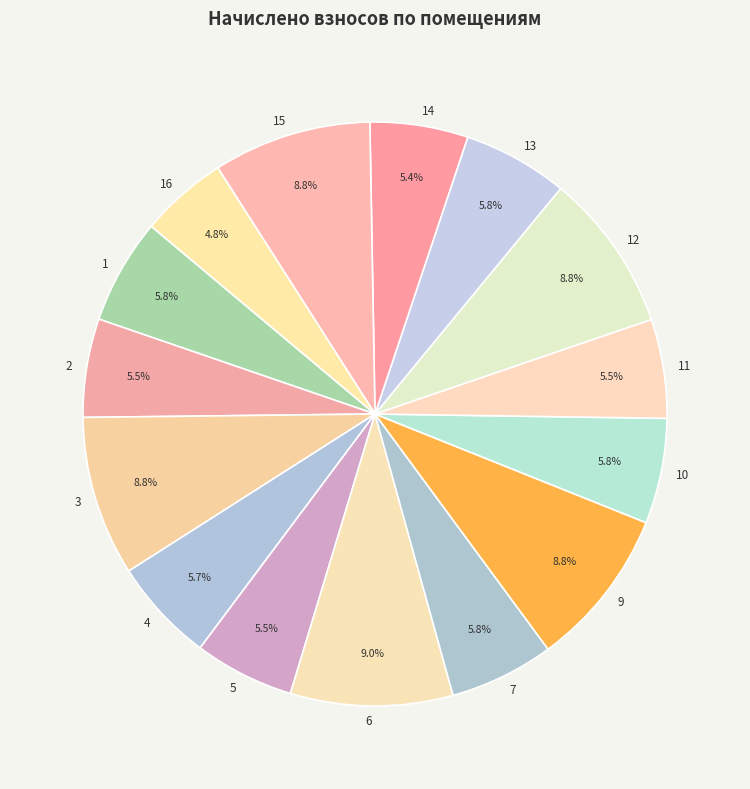

Which slice is the smallest?

16